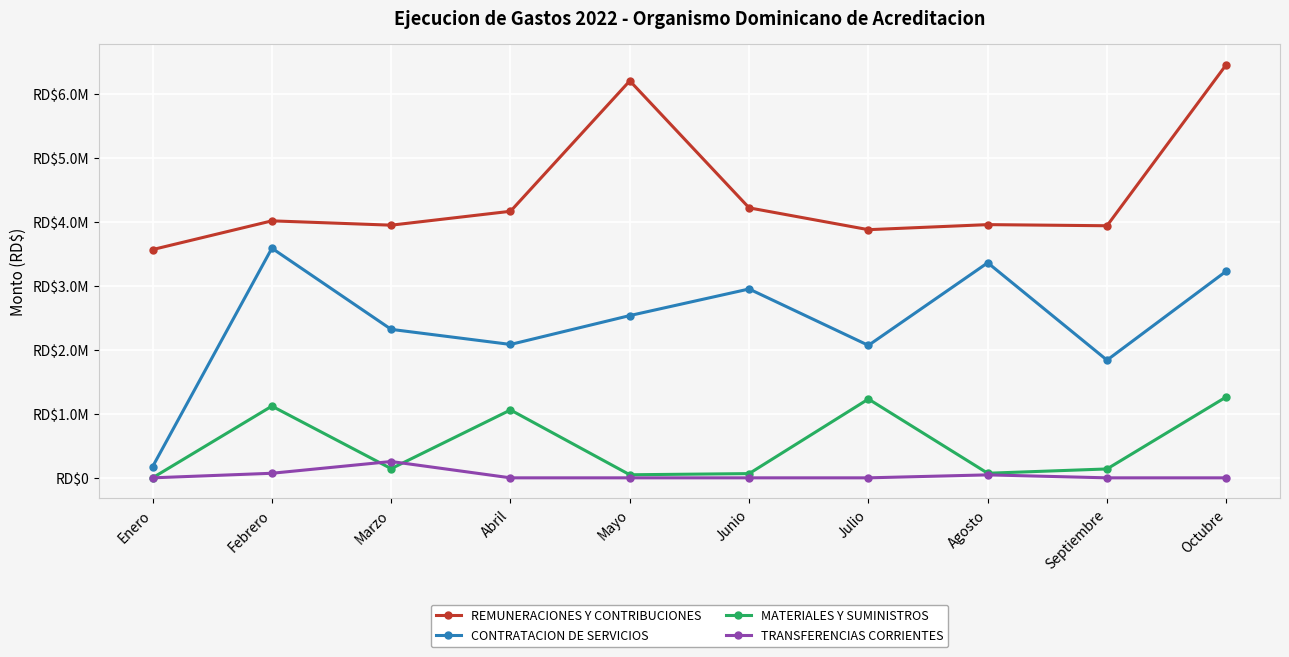

What is the average value of the TRANSFERENCIAS CORRIENTES series?

37312.4